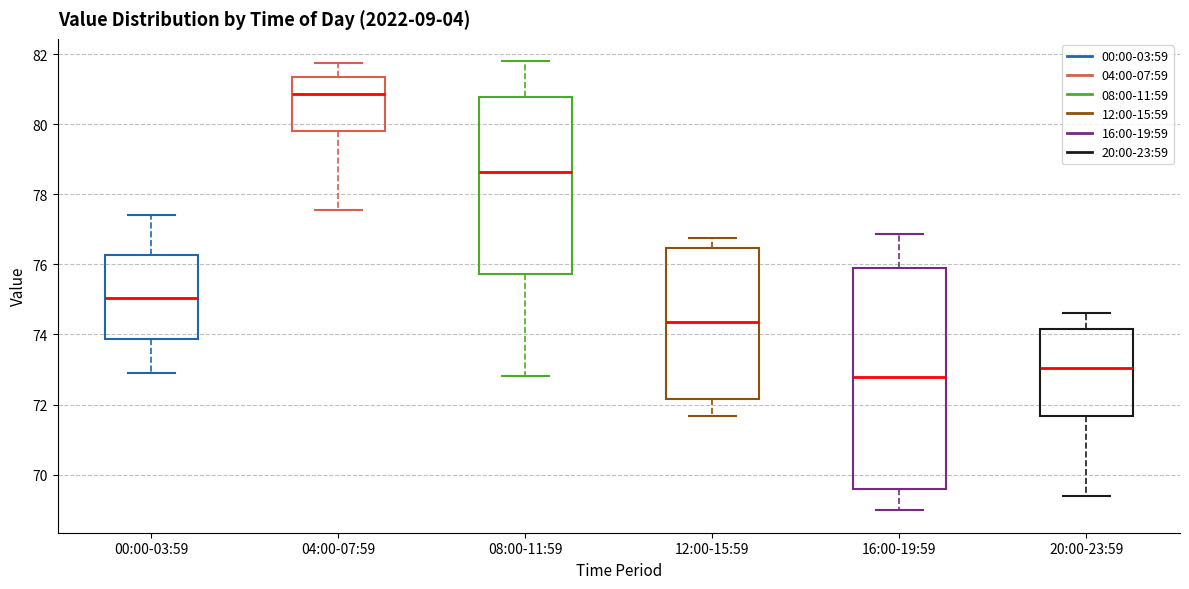

Reading left to right, read every box against the y-axis: the position of its median line, the range the box covers, and the ends of its whiskers. The values are not printed on the chart, so give them approximately, as read against the axis.

00:00-03:59: median 75.0, box 73.8 to 76.2, whiskers 72.8 to 77.4
04:00-07:59: median 80.8, box 79.8 to 81.4, whiskers 77.6 to 81.8
08:00-11:59: median 78.6, box 75.8 to 80.8, whiskers 72.8 to 81.8
12:00-15:59: median 74.4, box 72.2 to 76.4, whiskers 71.6 to 76.8
16:00-19:59: median 72.8, box 69.6 to 76.0, whiskers 69.0 to 76.8
20:00-23:59: median 73.0, box 71.6 to 74.2, whiskers 69.4 to 74.6